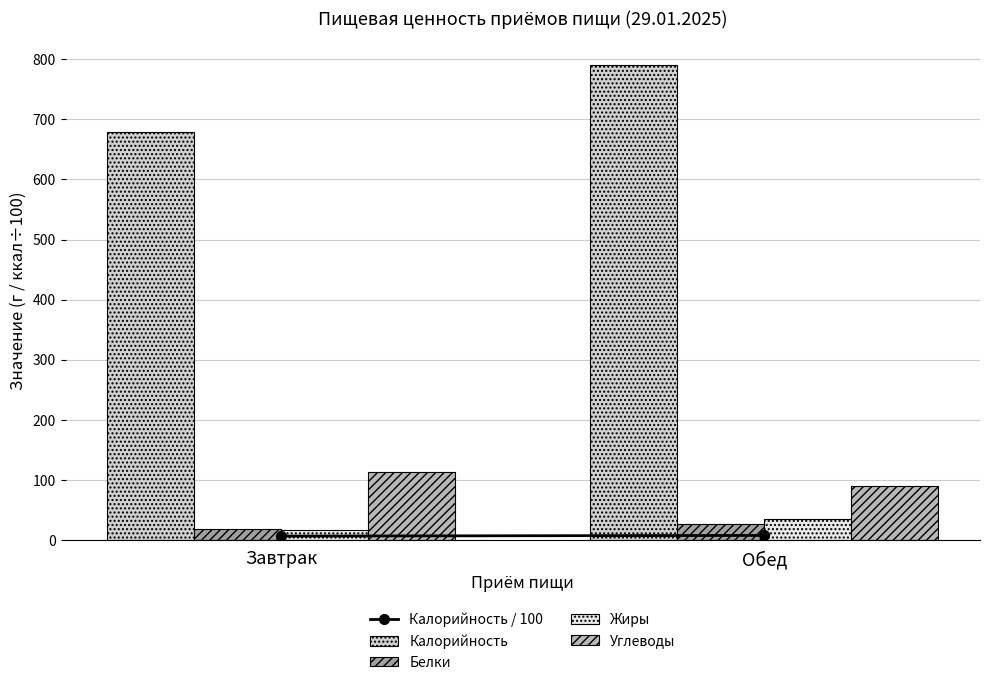

At which label does Белки first exceed 26?

Обед